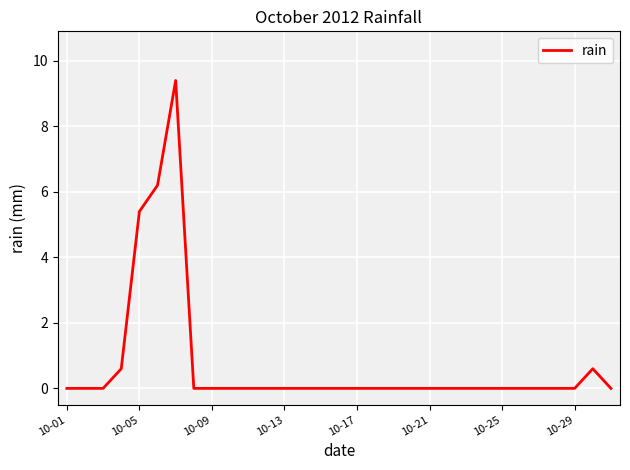

How many series are shown in this chart?

1